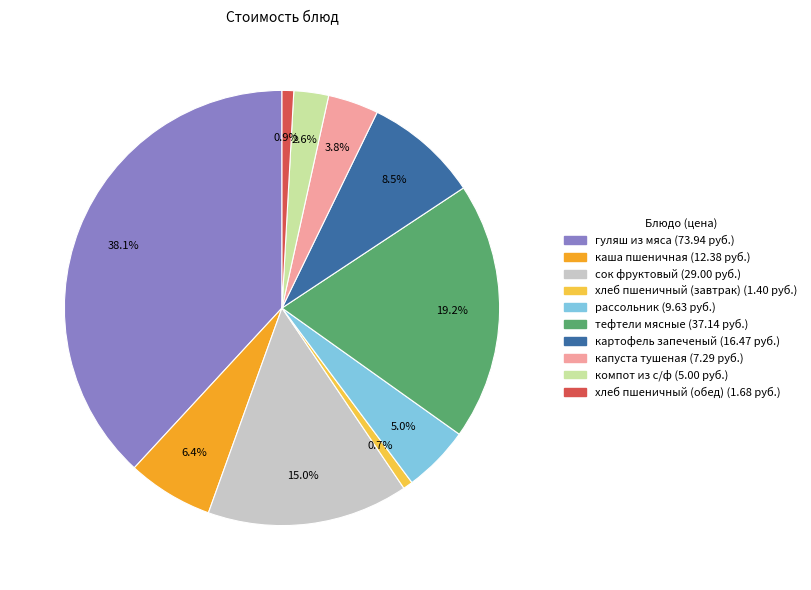

What is the largest slice in the pie chart?

гуляш из мяса